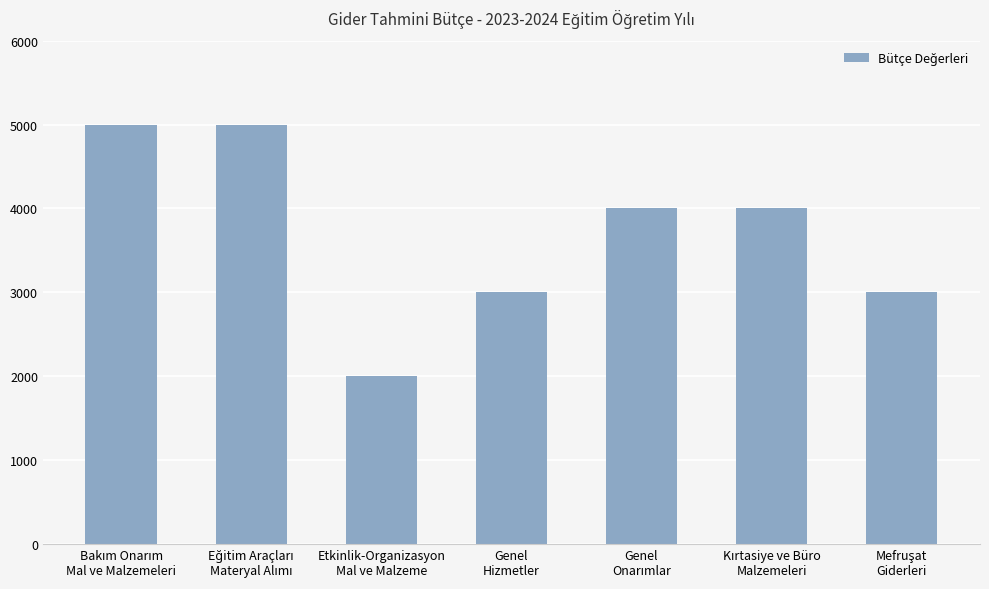

What is the smallest value displayed?

2000